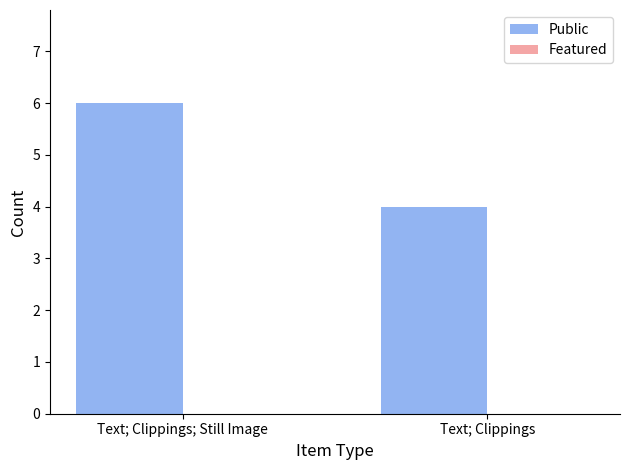

What position from the right is Text; Clippings?

1